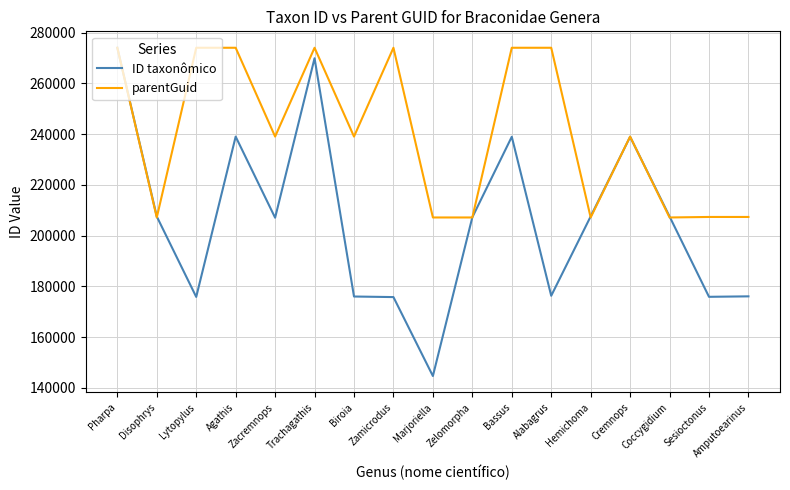

What is the total value across all series at Bassus?

513070